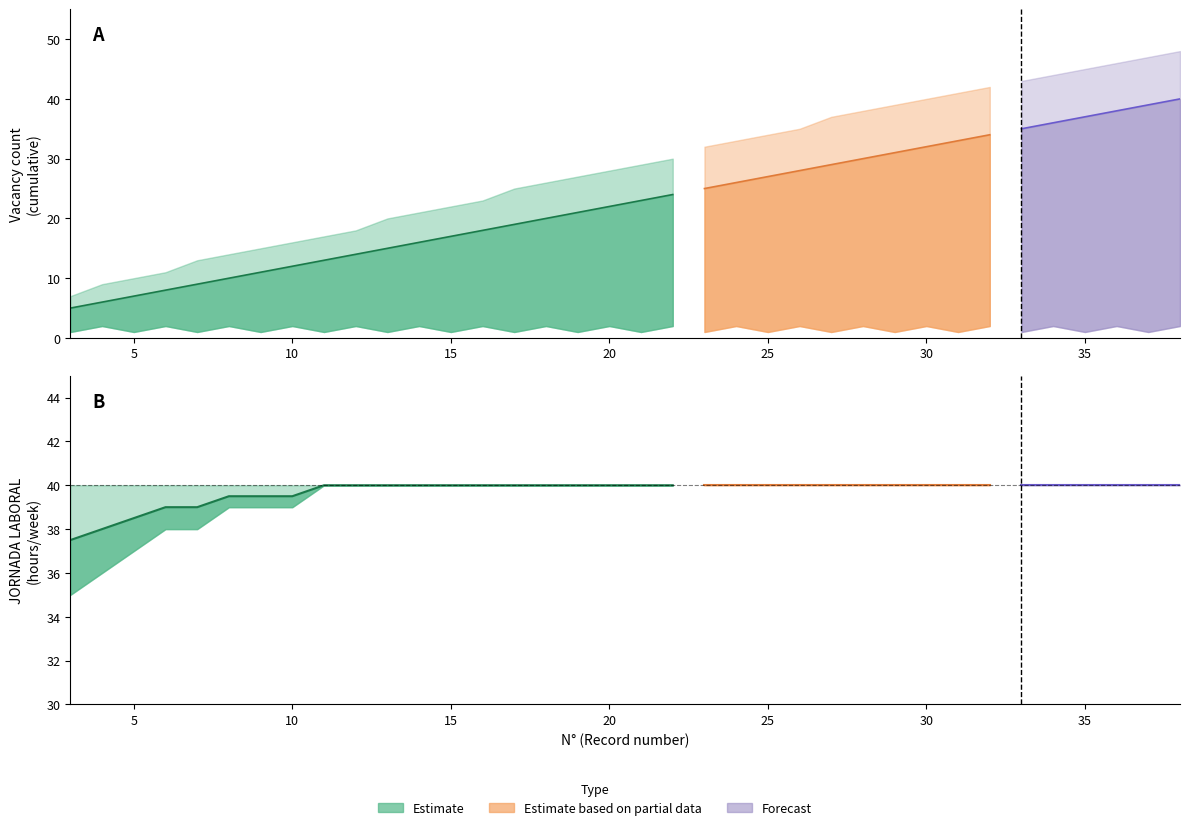

True or false: jornada_lower has a value of 21 at 30.

False